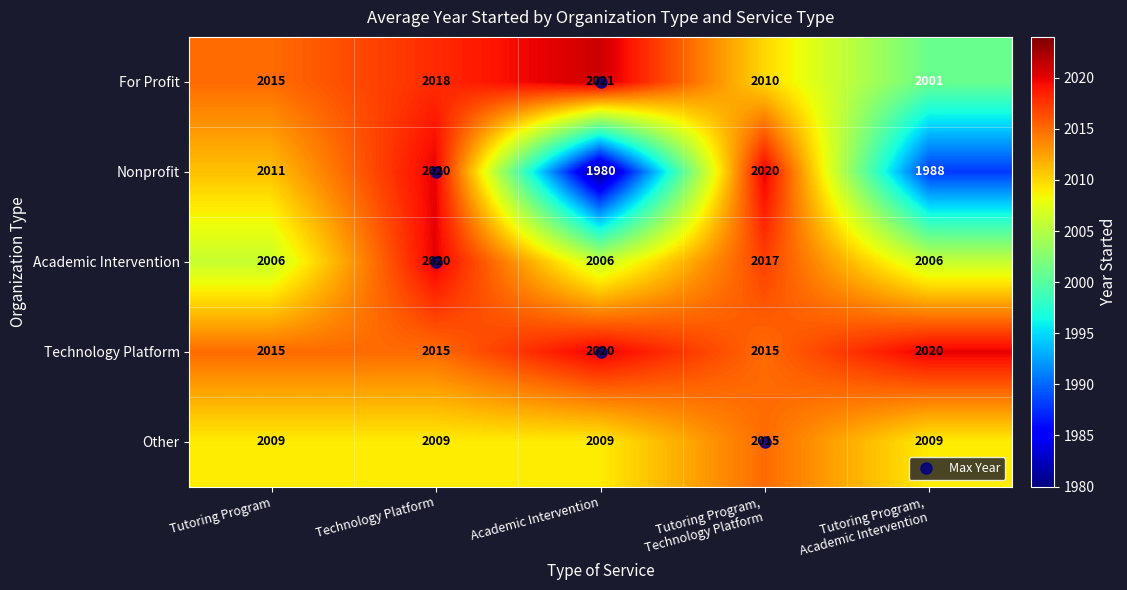

What is the greatest value displayed?

2021